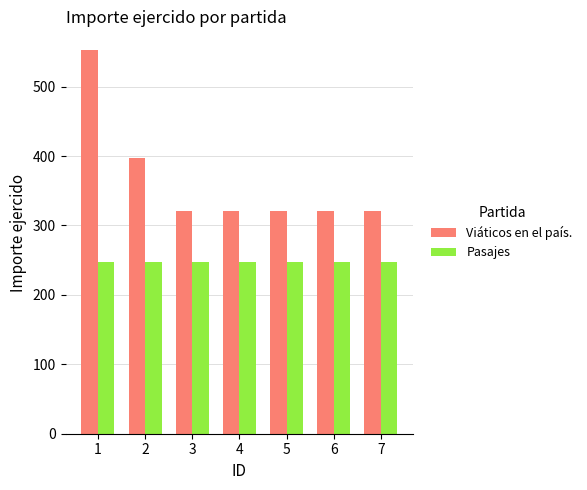

What is the value of the Viáticos en el país. bar at the 1st from the left?

552.0